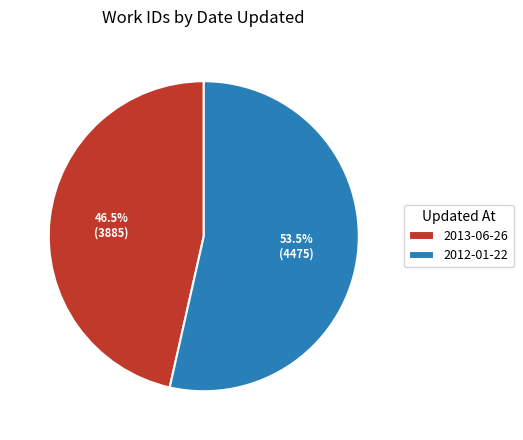

How many slices are in this pie chart?

2